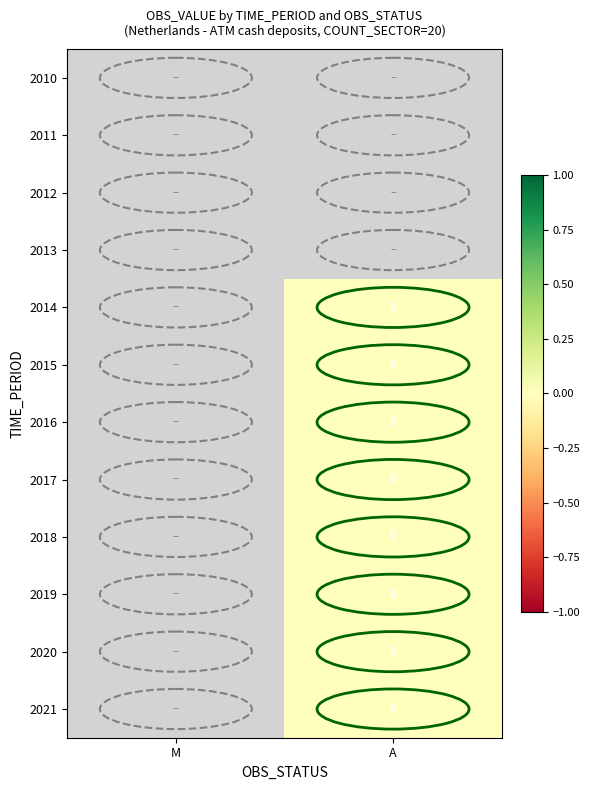

Which label corresponds to the largest value in the chart?

A